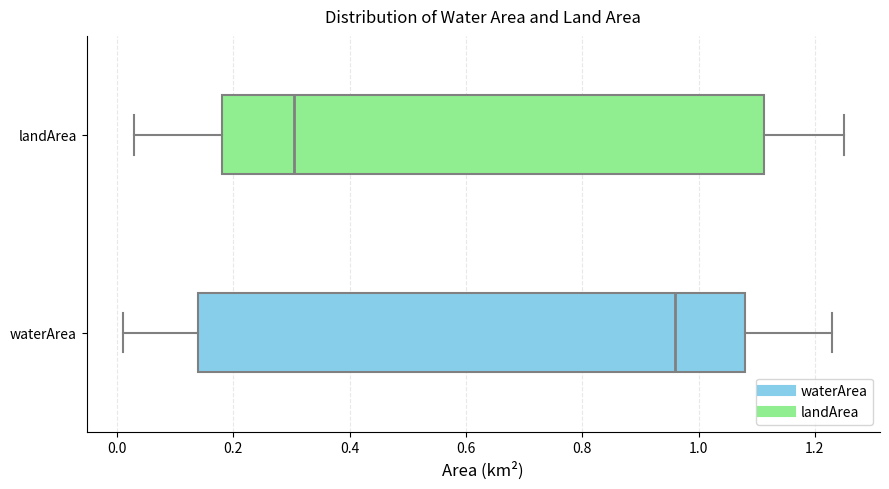

Reading bottom to top, read every box against the x-axis: the position of its median line, the range the box covers, and the ends of its whiskers. The values are not printed on the chart, so give them approximately, as read against the axis.

waterArea: median 0.96, box 0.14 to 1.08, whiskers 0.02 to 1.24
landArea: median 0.30, box 0.18 to 1.12, whiskers 0.04 to 1.26